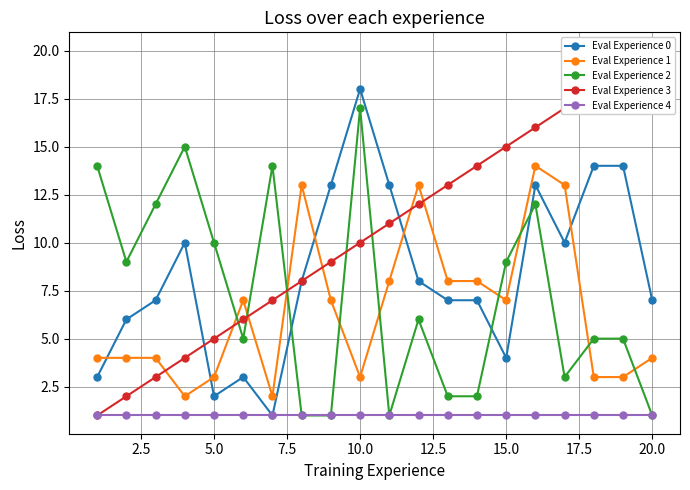

True or false: Eval Experience 3 and Eval Experience 1 intersect in this chart.

True